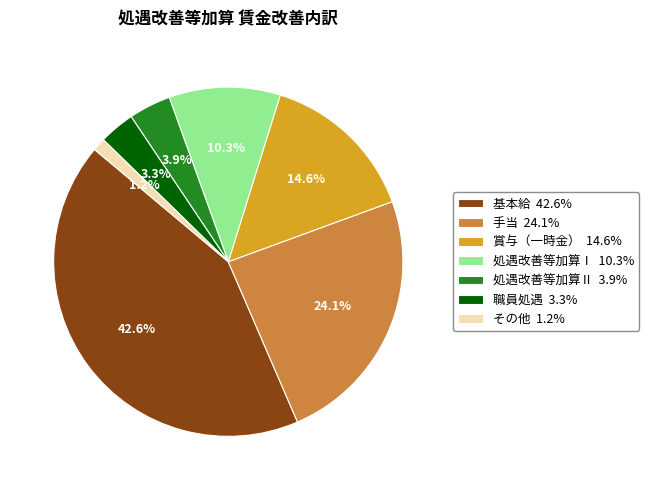

To the nearest percent, what portion does 職員処遇 represent?

3%